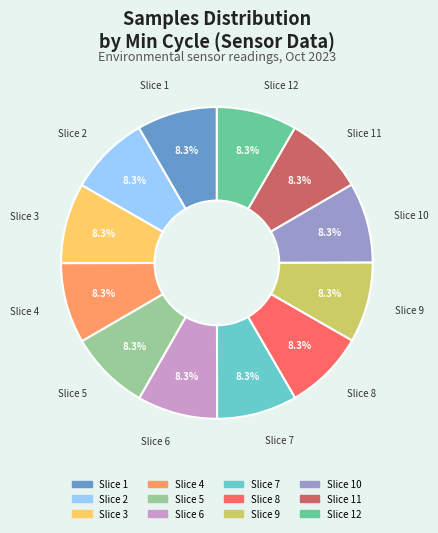

Is there a majority slice in this chart?

No